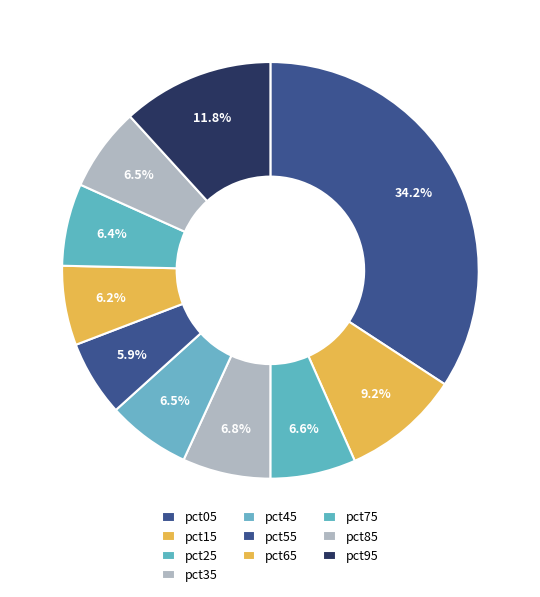

What is the smallest slice in the pie chart?

pct55